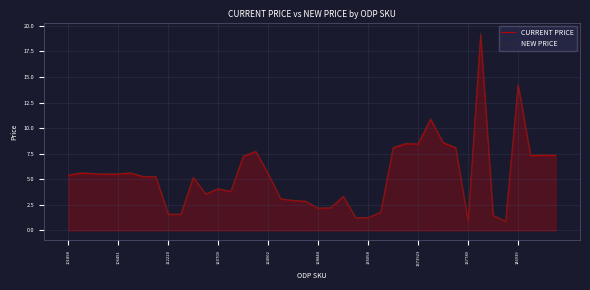

Which series has the largest range (max minus min)?

NEW PRICE